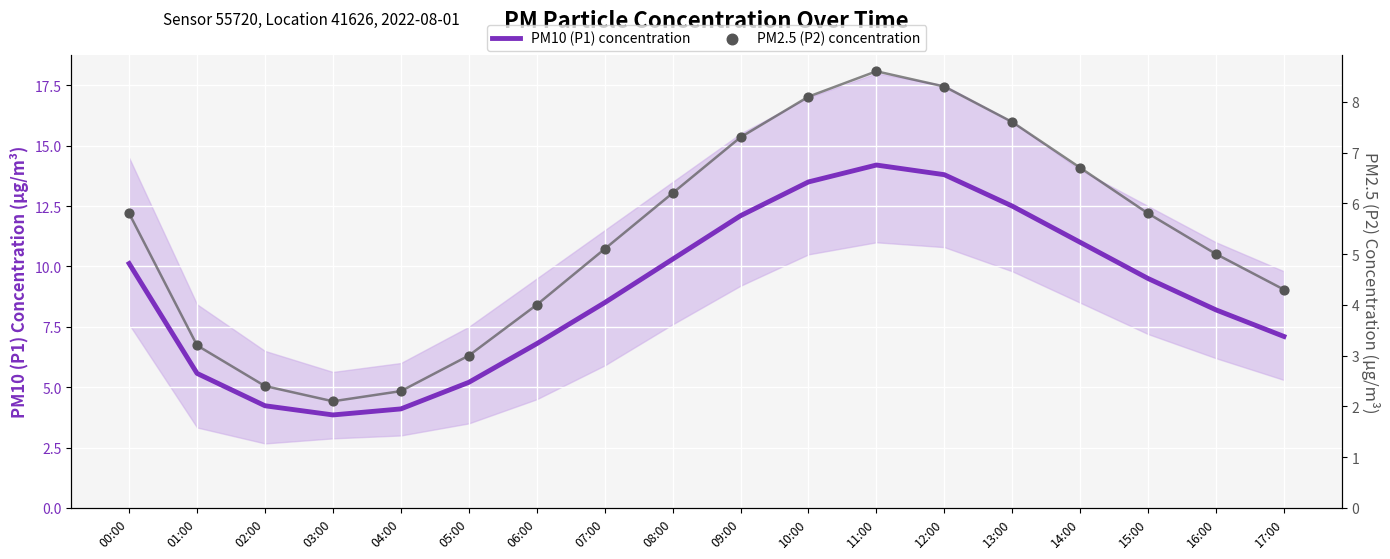

At how many categories does at least one series exceed 5?

15